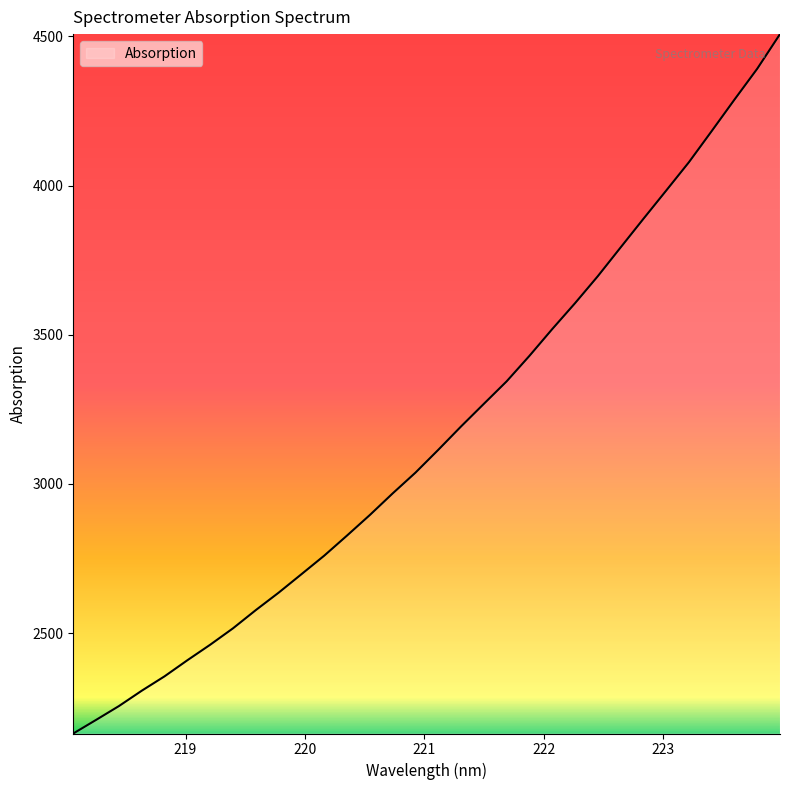

What is the difference between the maximum and minimum values?

2344.1